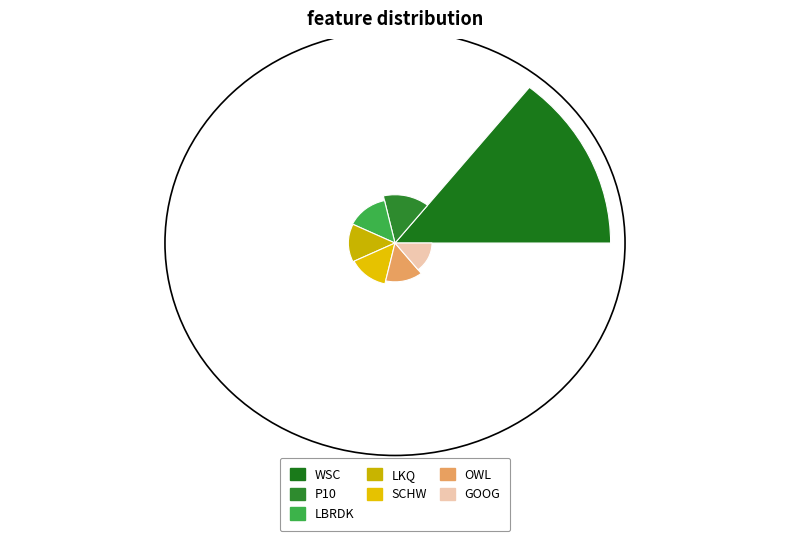

Combined, do LKQ CORP and WILLSCOT MOBIL MINI HLDNG CO account for over 50%?

Yes